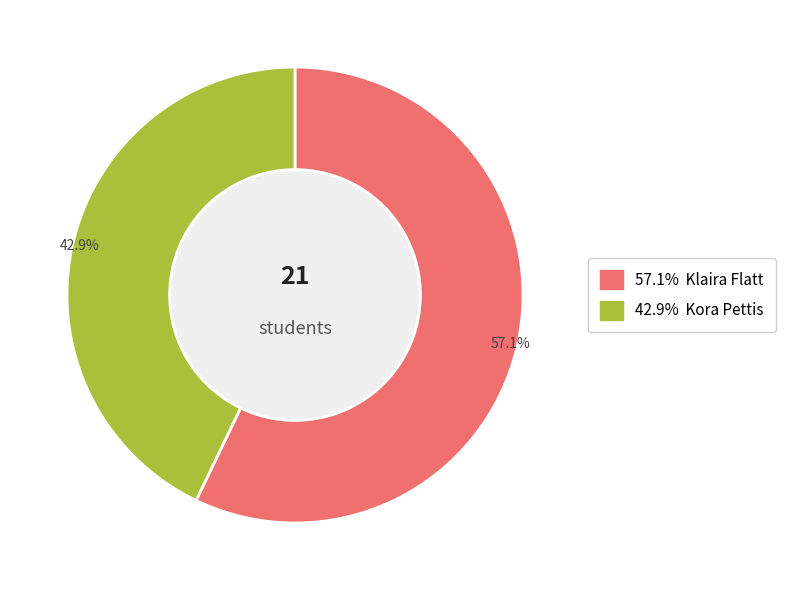

Is there a majority slice in this chart?

Yes